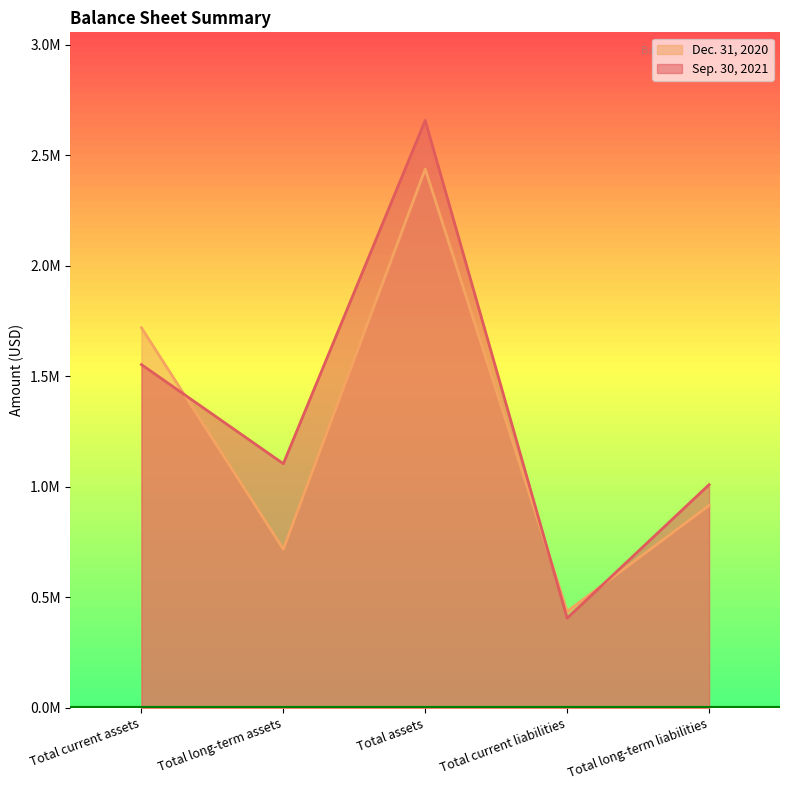

At which category is the sum across all series the highest?

Total assets